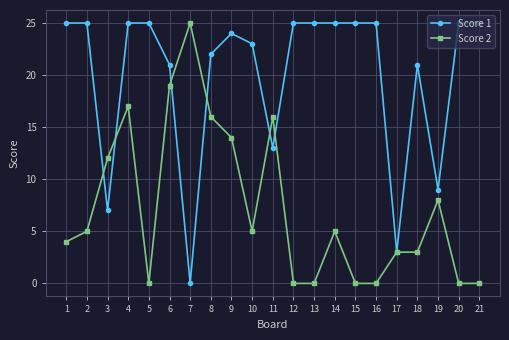

True or false: Score 2 and Score 1 intersect in this chart.

True